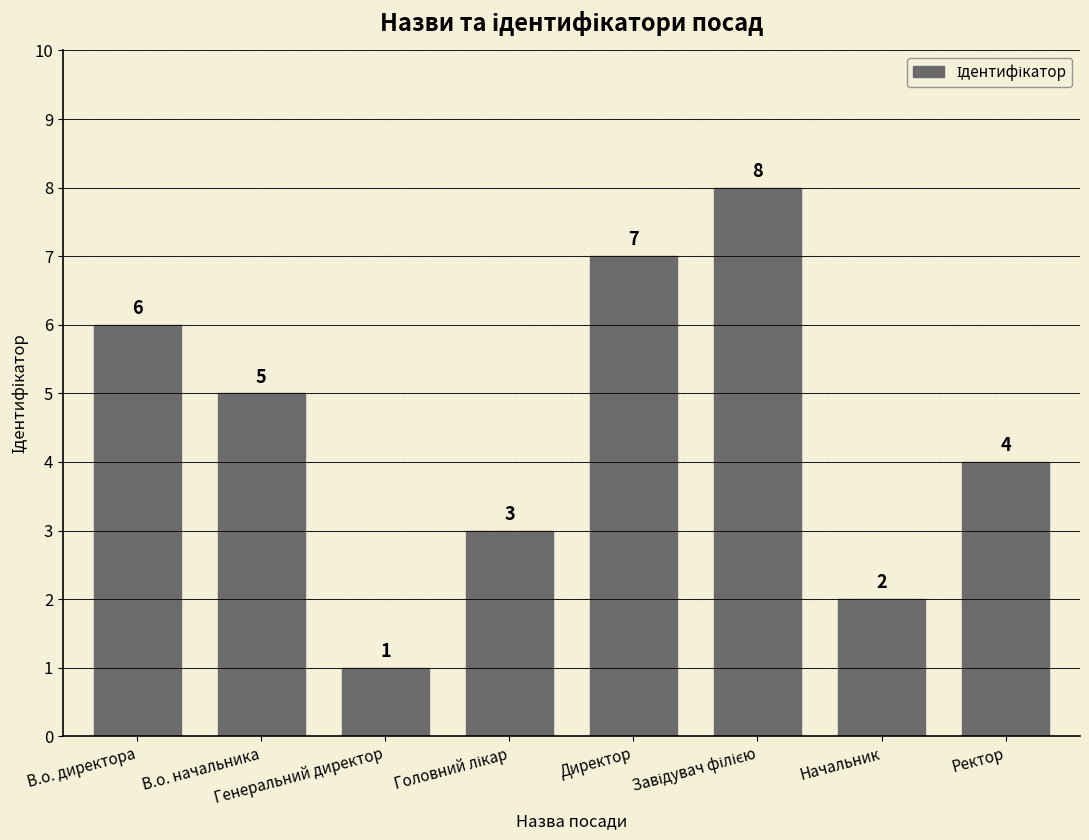

Reading left to right, what are all the values shown in this chart?

6	5	1	3	7	8	2	4